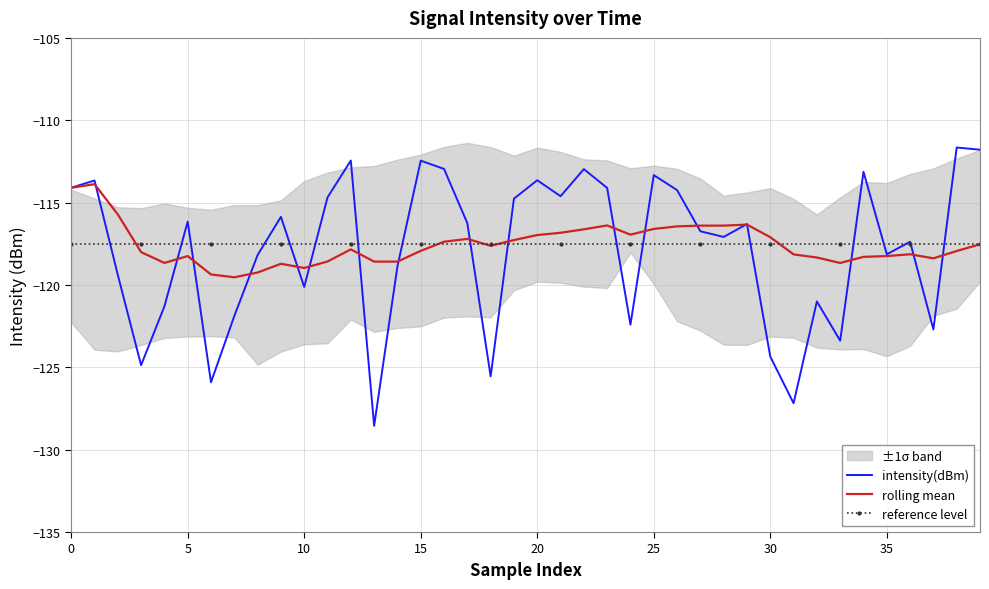

True or false: reference level has a value of -117.5 at 15.

True